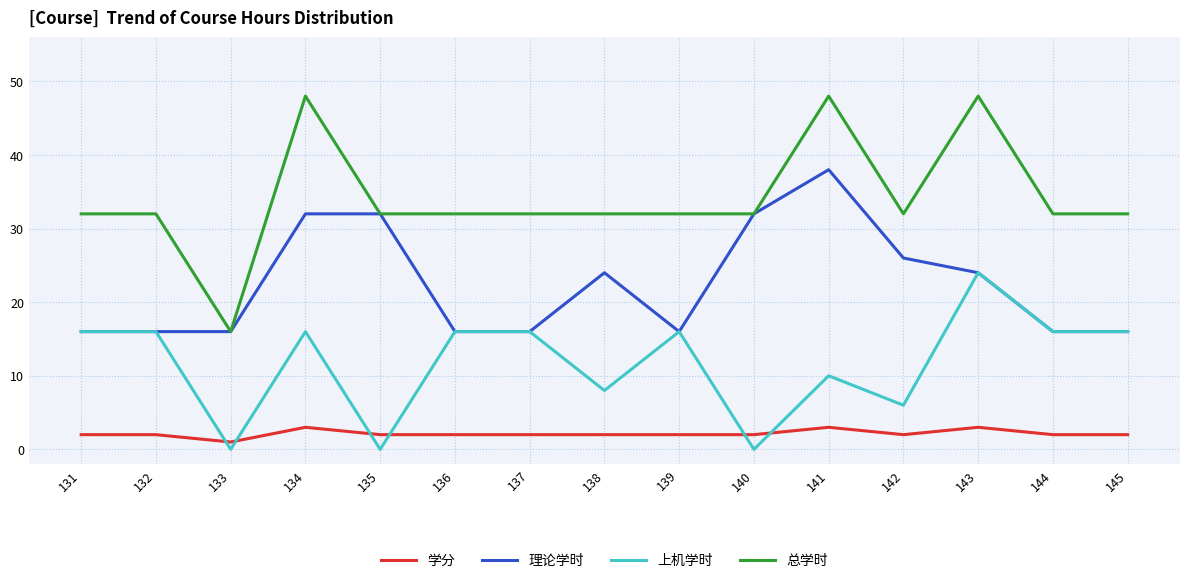

What are all the series names shown in the legend?

学分, 理论学时, 上机学时, 总学时